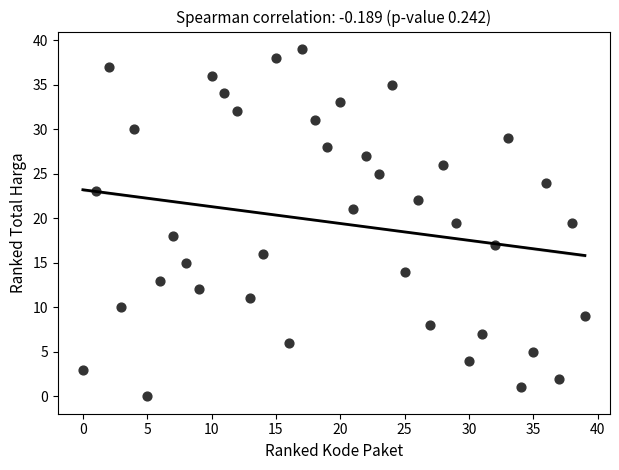

What is the range of X values (max minus min)?

39.0